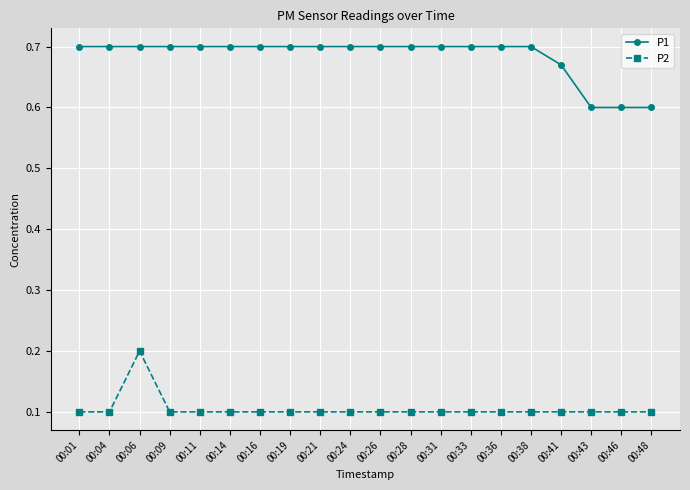

What is the difference between the maximum and minimum values in the P2 series?

0.1